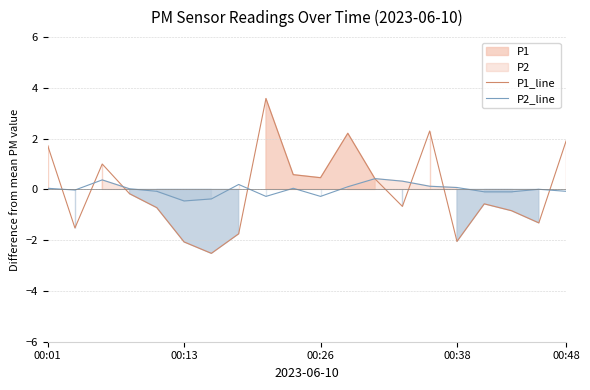

True or false: P1_line has a value of -0.9 at 00:13.

False